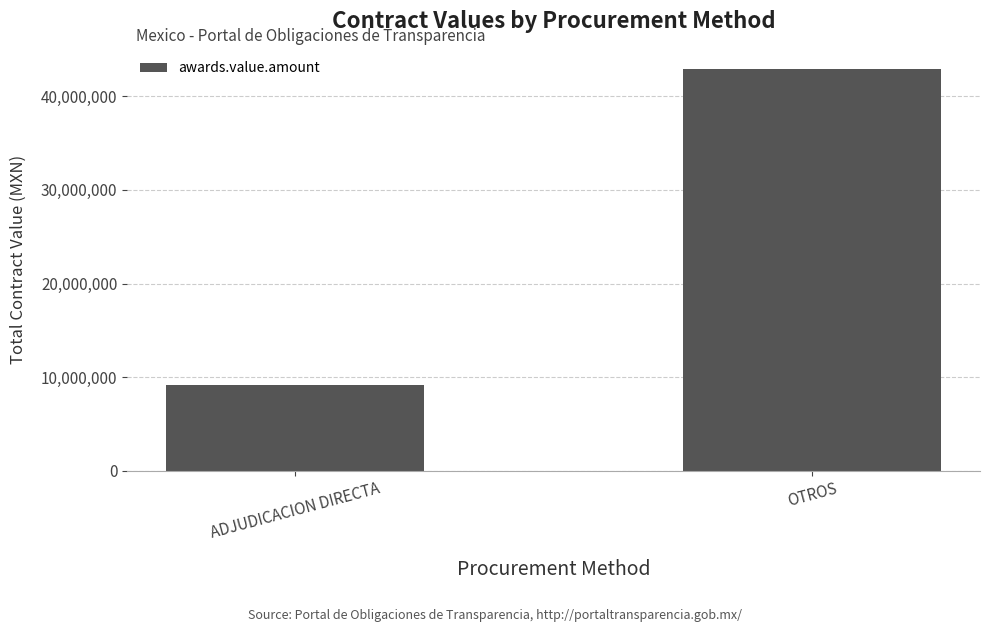

What is the difference between the maximum and minimum values?

33709919